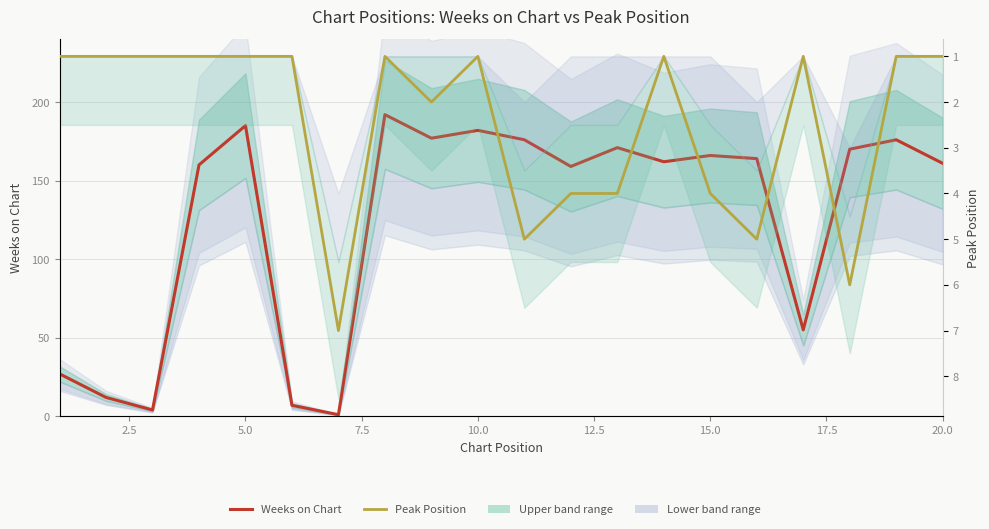

Reading left to right, list all the values displayed in this chart.

Weeks on Chart: 27	12	4	160	185	7	1	192	177	182	176	159	171	162	166	164	55	170	176	161
Peak Position: 1	1	1	1	1	1	7	1	2	1	5	4	4	1	4	5	1	6	1	1